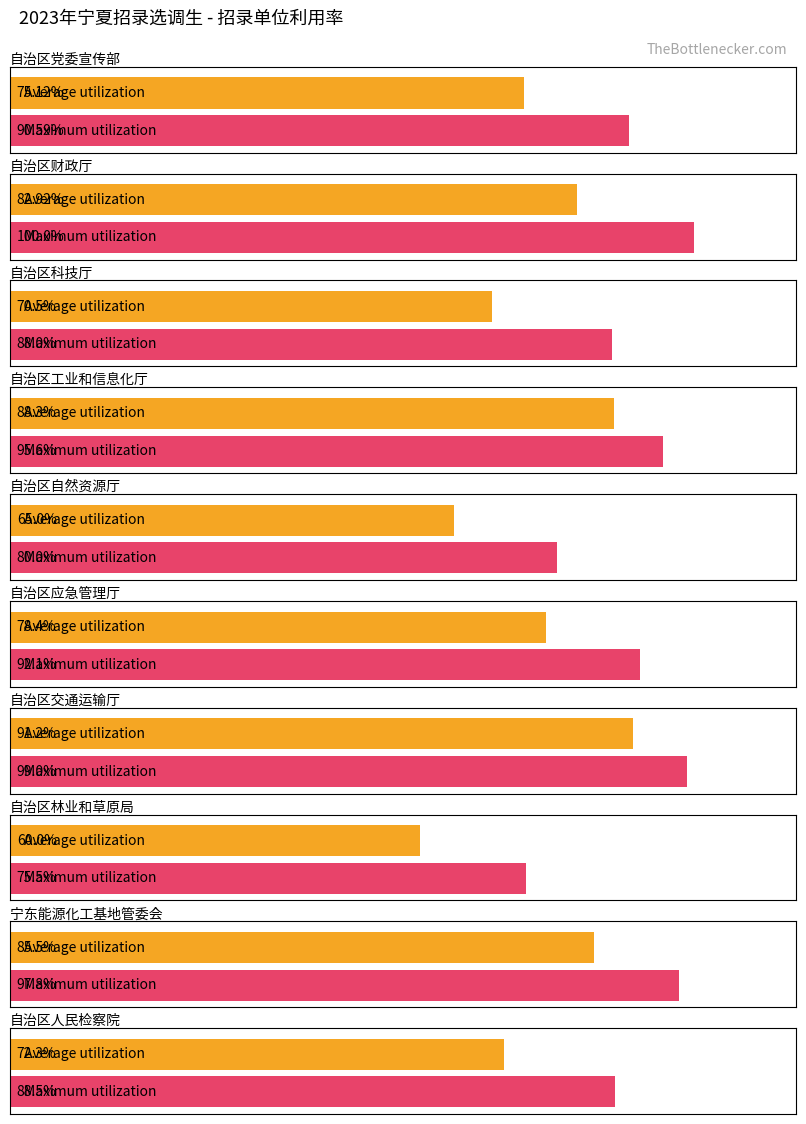

What is the difference between the maximum and minimum values in the Maximum utilization series?

24.5